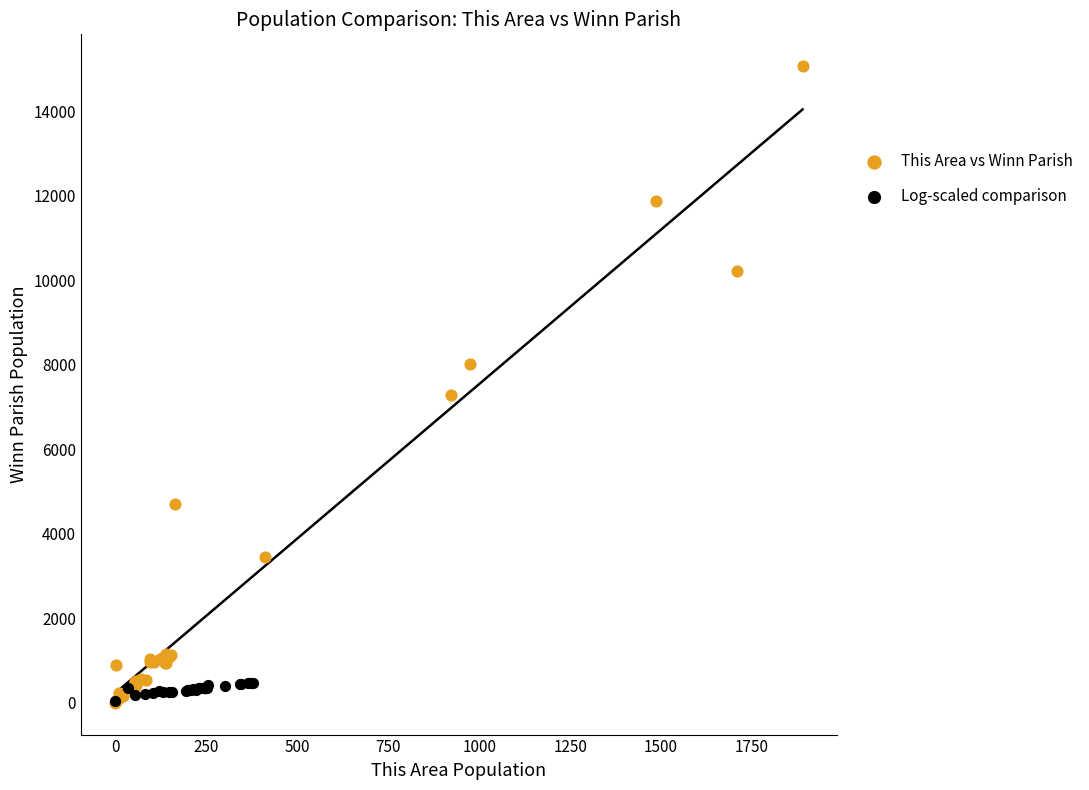

Which series reaches the maximum Y coordinate?

This Area vs Winn Parish